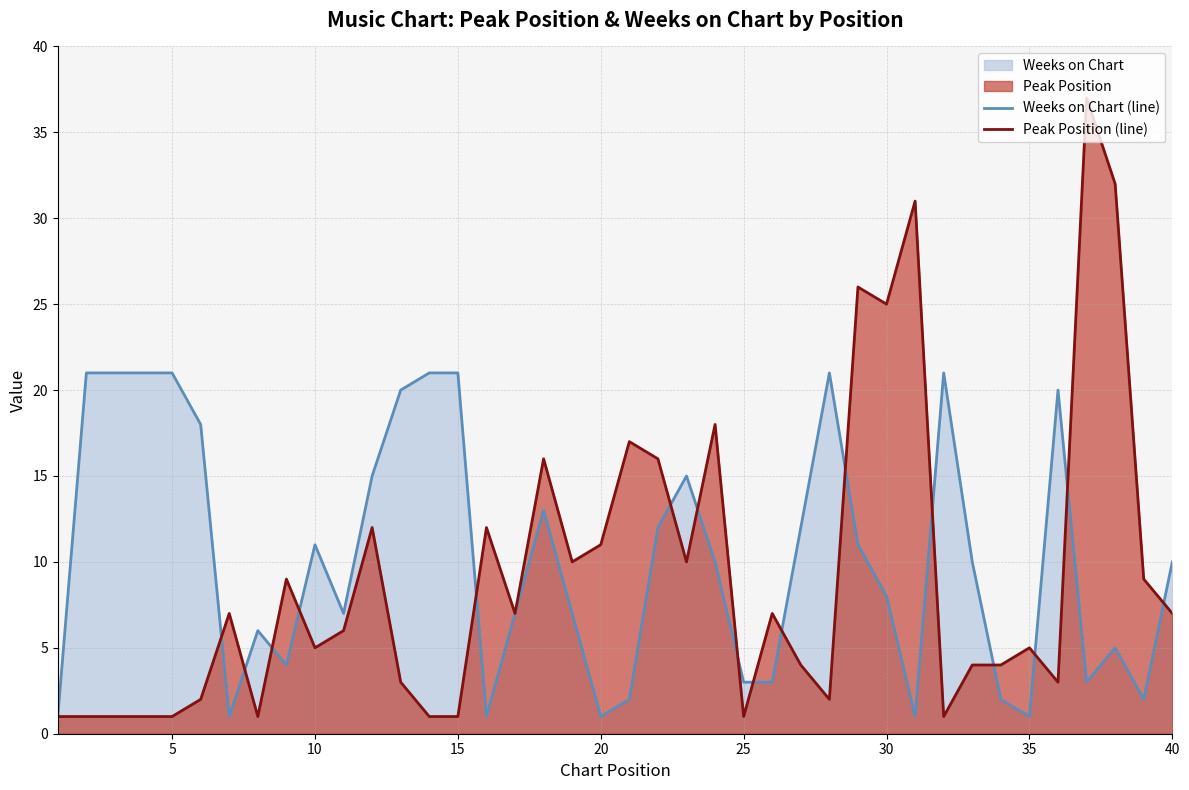

Does the chart display data point markers on the line(s)?

No